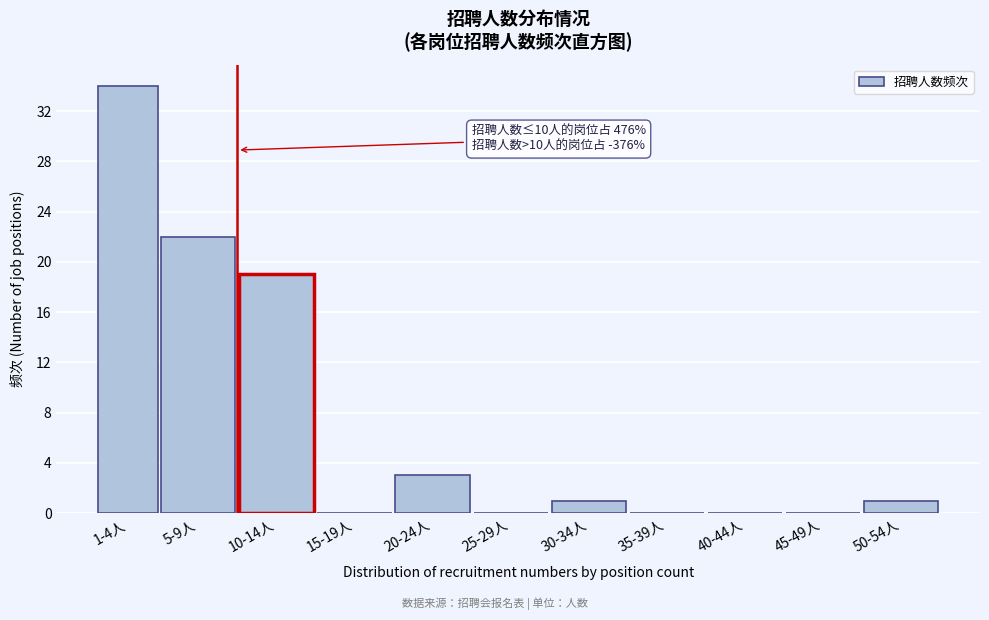

Reading left to right, what are all the values shown in this chart?

1-4人=34	5-9人=22	10-14人=19	15-19人=0	20-24人=3	25-29人=0	30-34人=1	35-39人=0	40-44人=0	45-49人=0	50-54人=1